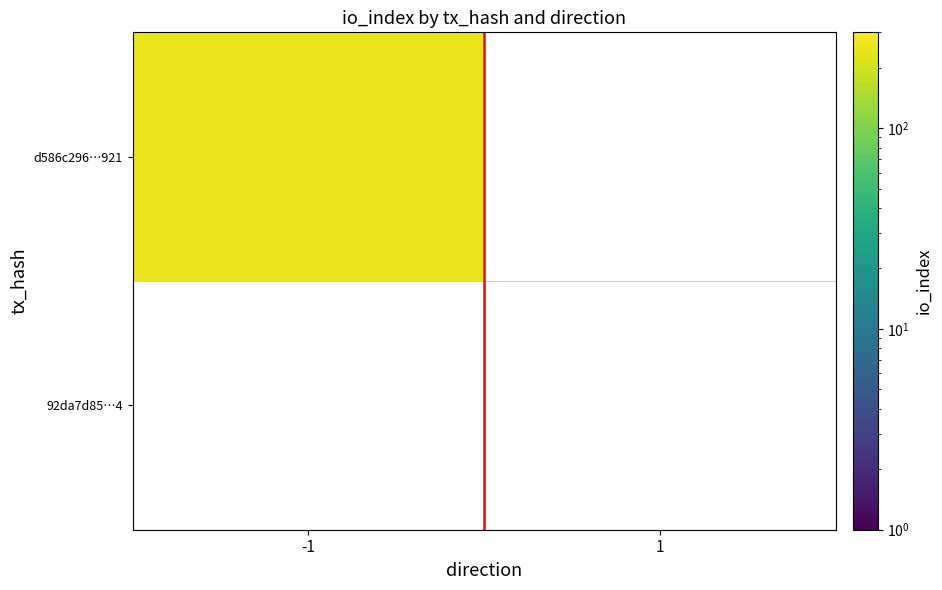

List the series in order of their peak value, lowest first.

92da7d850e9a06db910e001c7f09f04de35e5f4, d586c296868c1fec4ae120077cb316bd16ba921